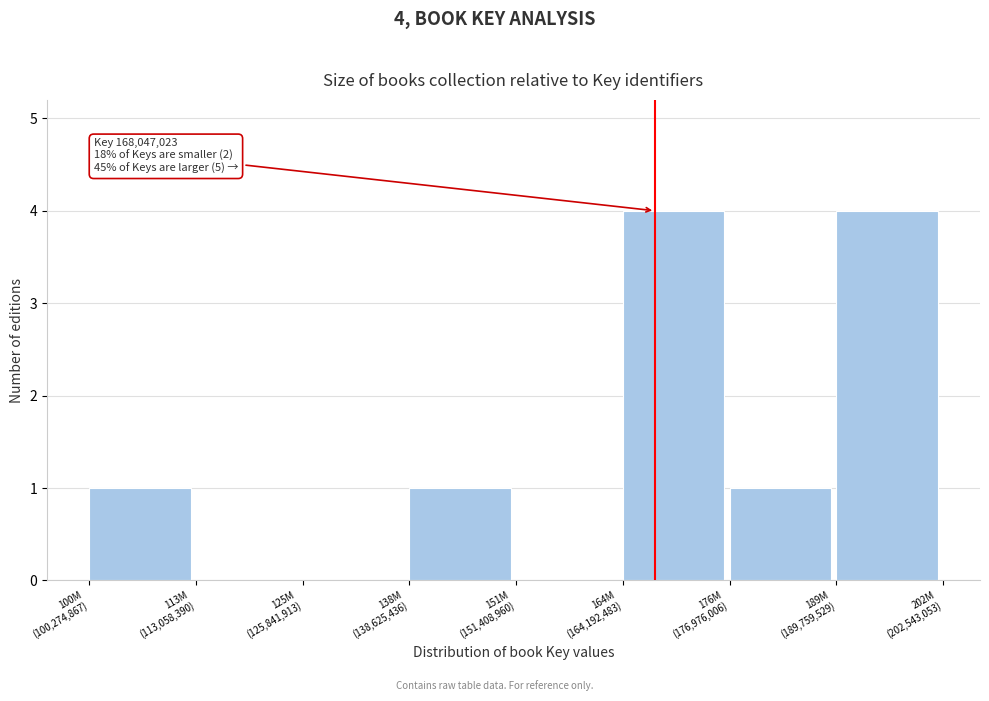

What is the sum of all values?

11